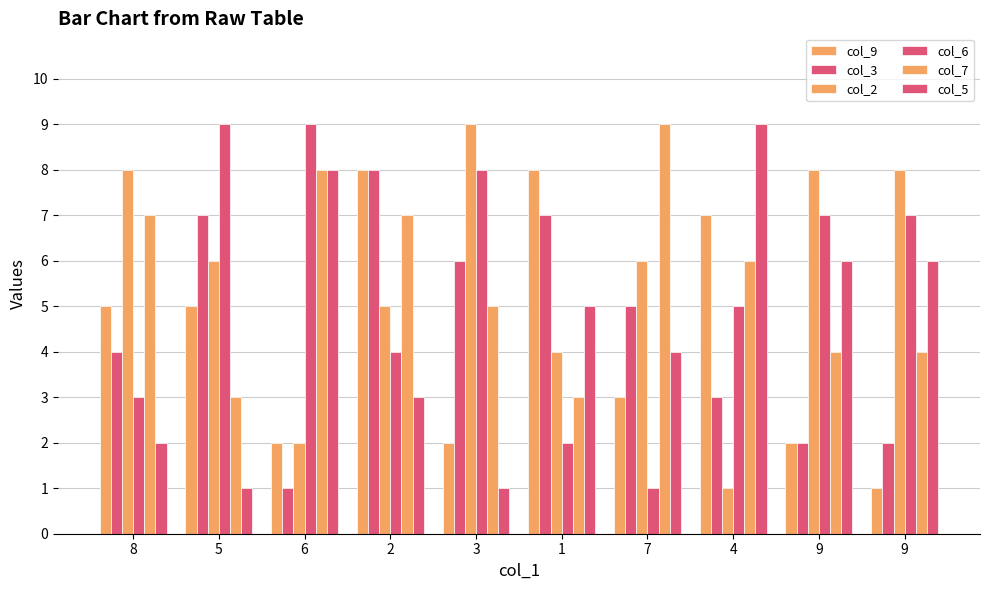

Count the number of data series in this chart.

6